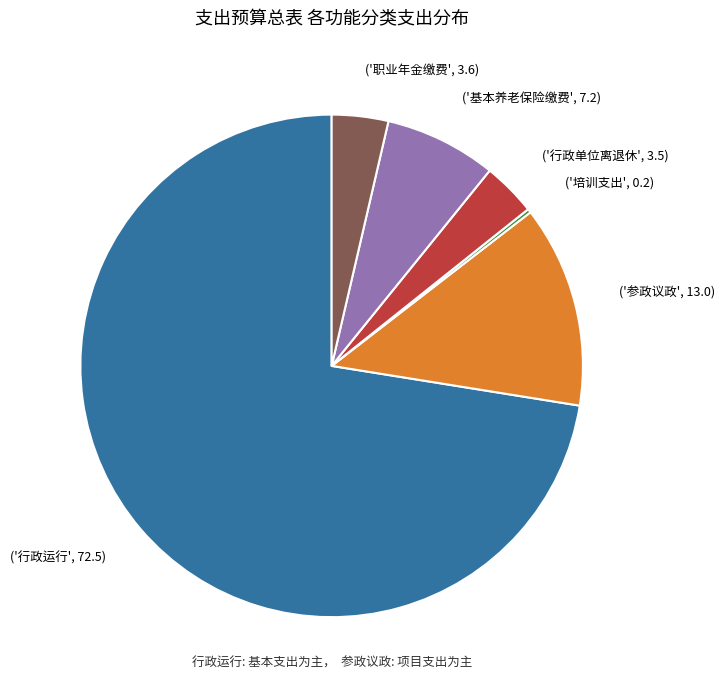

What is the largest slice in the pie chart?

('行政运行', 72.5)